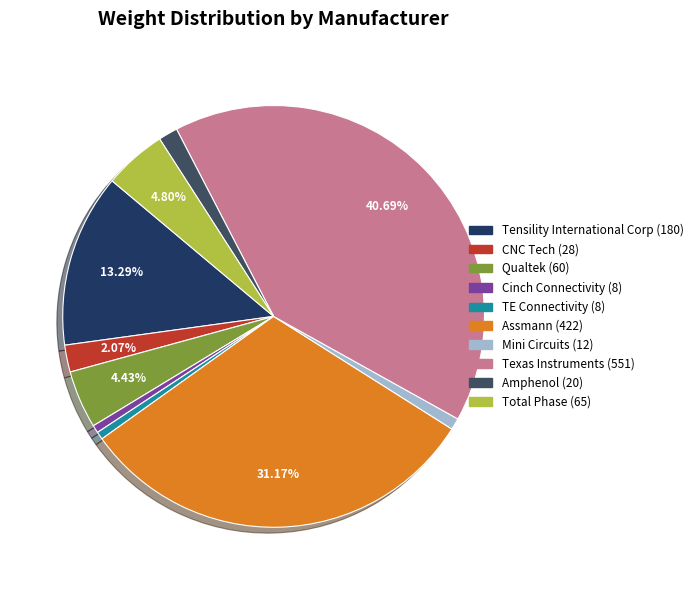

Approximately how many times larger is the value at Tensility International Corp compared to Qualtek?

3.0